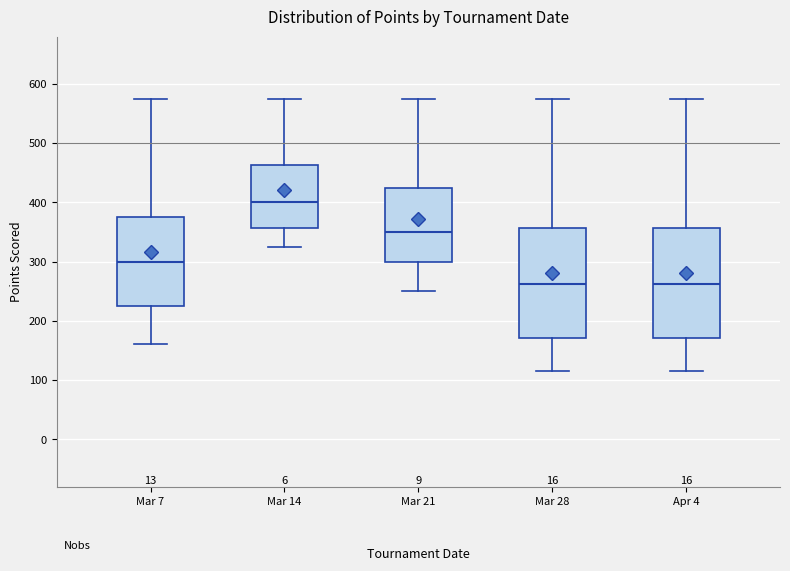

Where is the lower edge of the box for Apr 4 on the y-axis? The values are not printed on the chart, so give them approximately, as read against the axis.

170